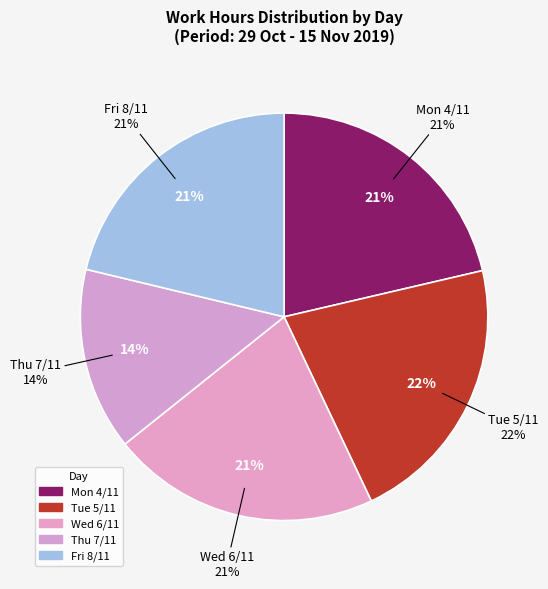

Is it true that Thu 7/11 is 1% of the pie?

False